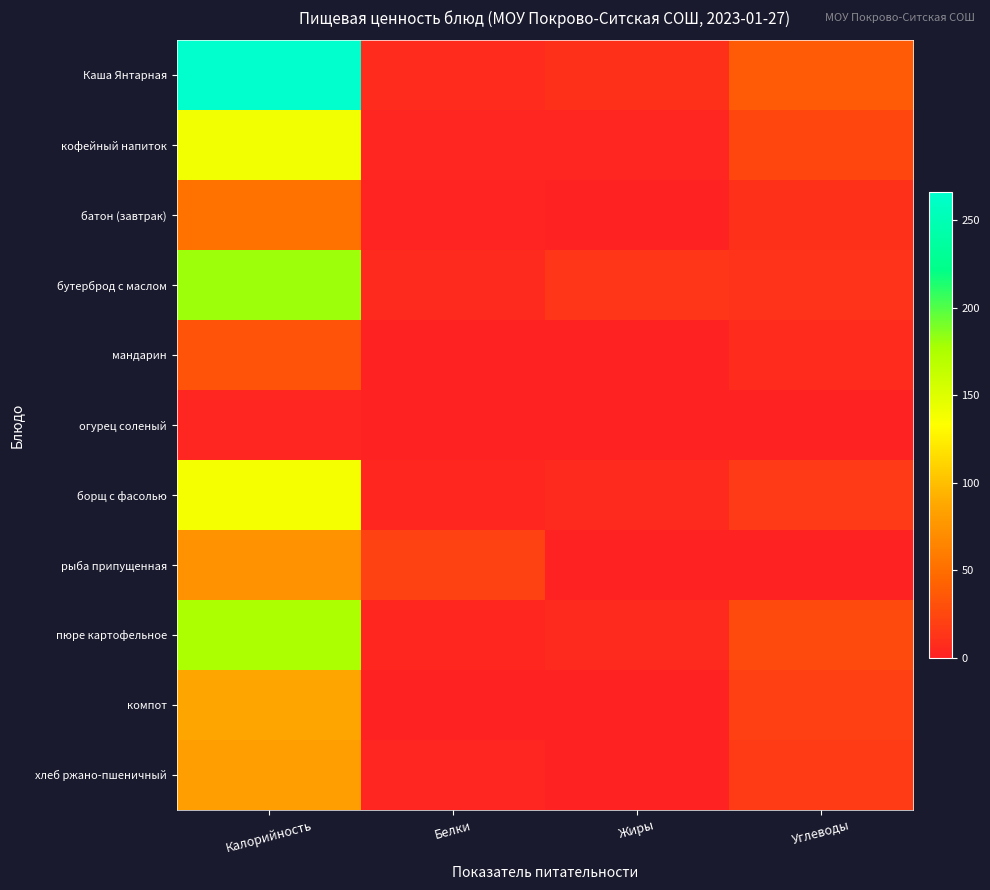

Which category has the lowest value across all series?

Жиры